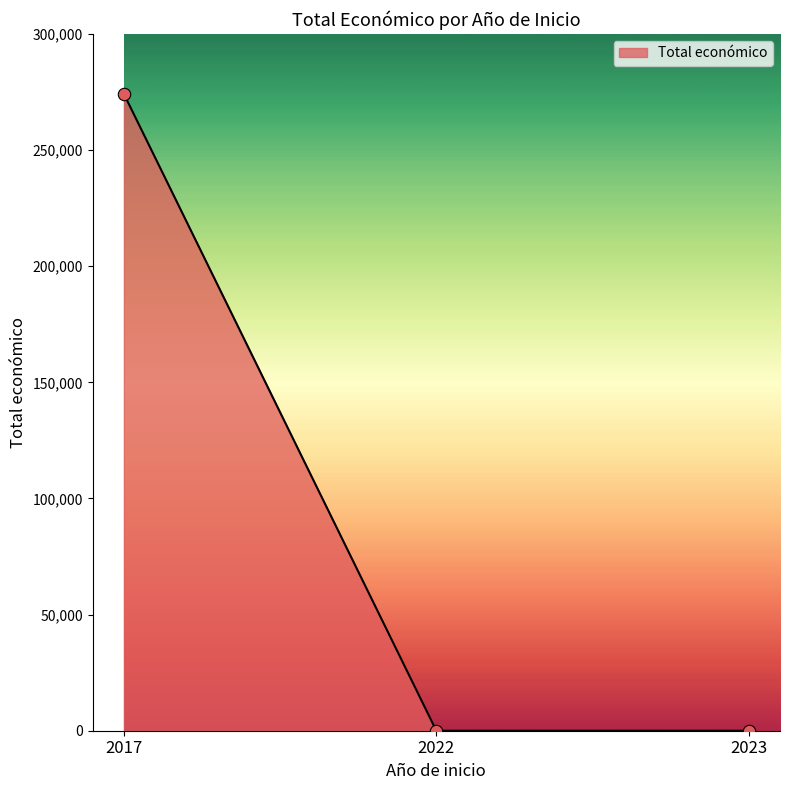

What is the change in value from 2017 to 2022?

-274183